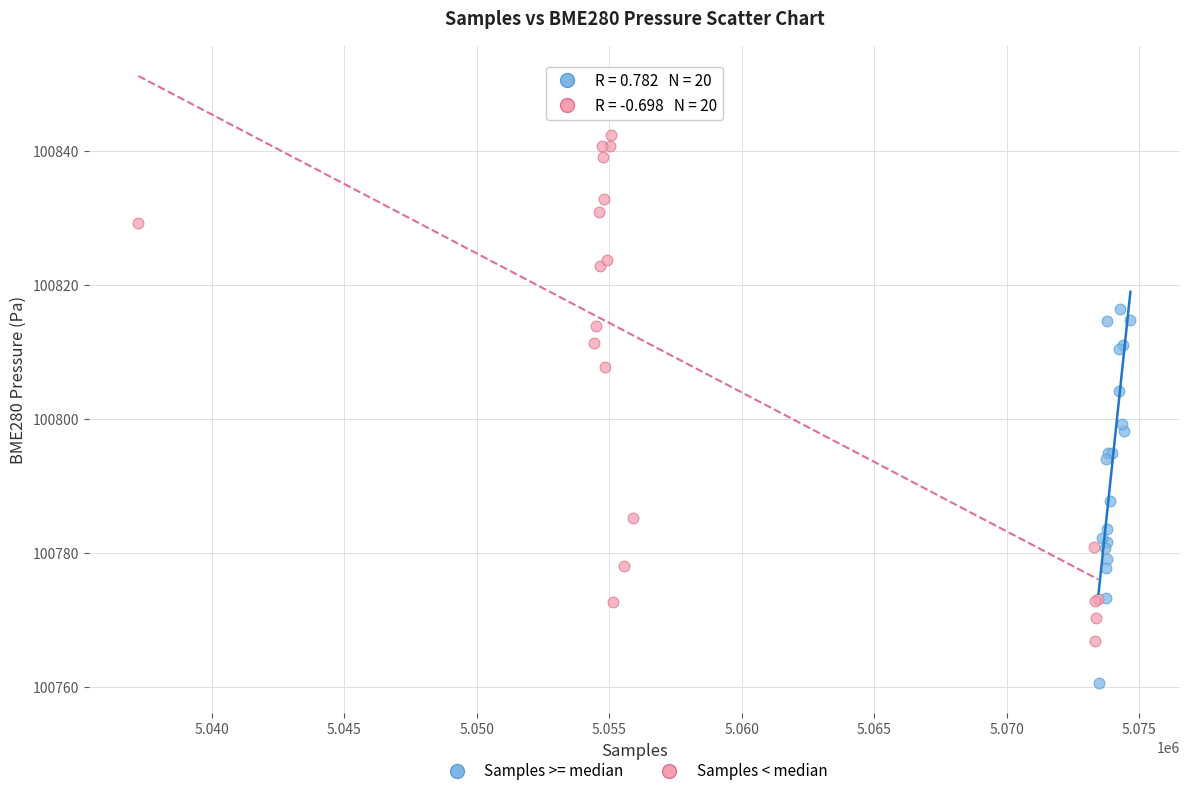

Which series reaches the maximum Y coordinate?

Samples < median